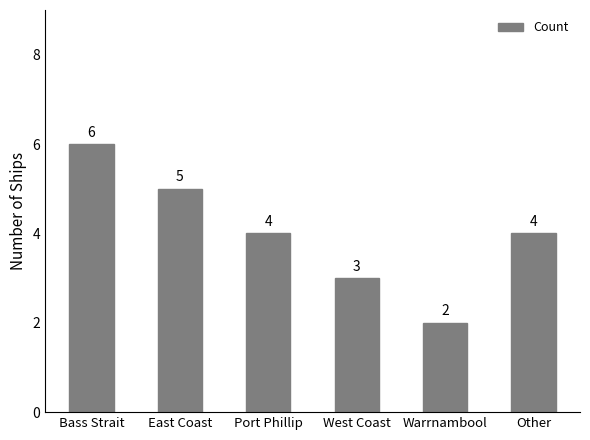

The chart shows a value of 6 at Bass Strait. True or false?

True